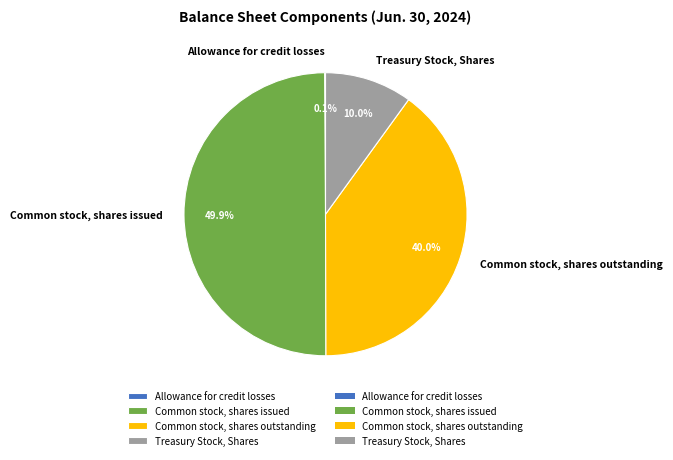

To the nearest percent, what portion does Common stock, shares issued represent?

50%